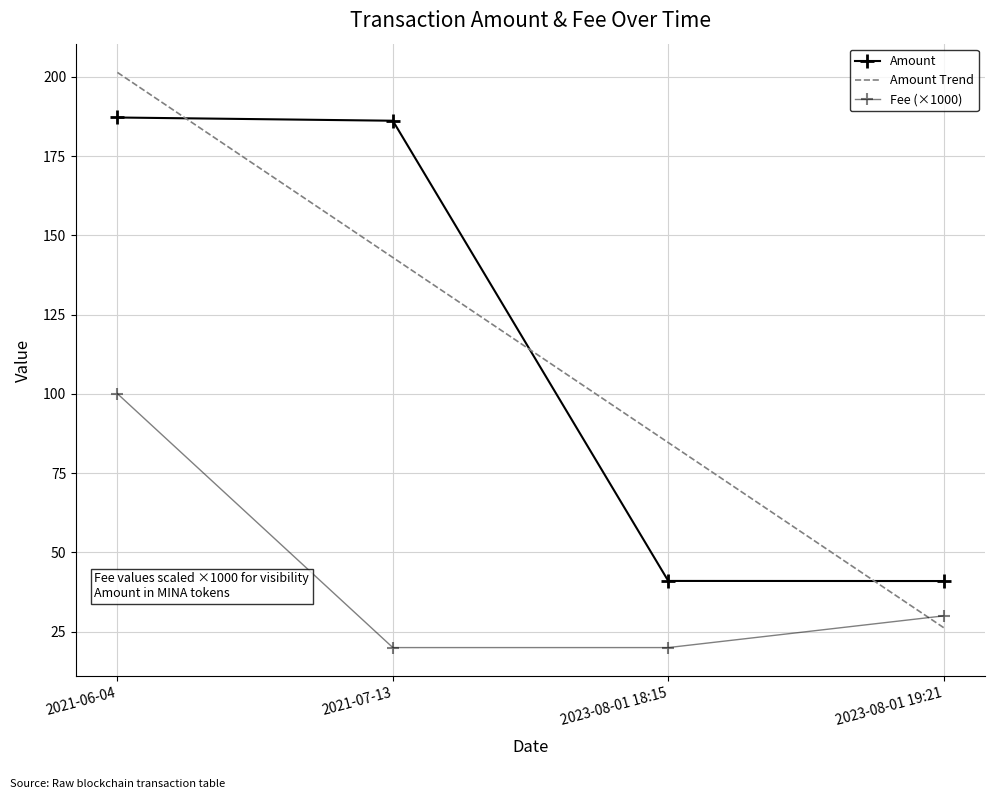

True or false: Amount has a value of 69.0 at 2021-07-13.

False